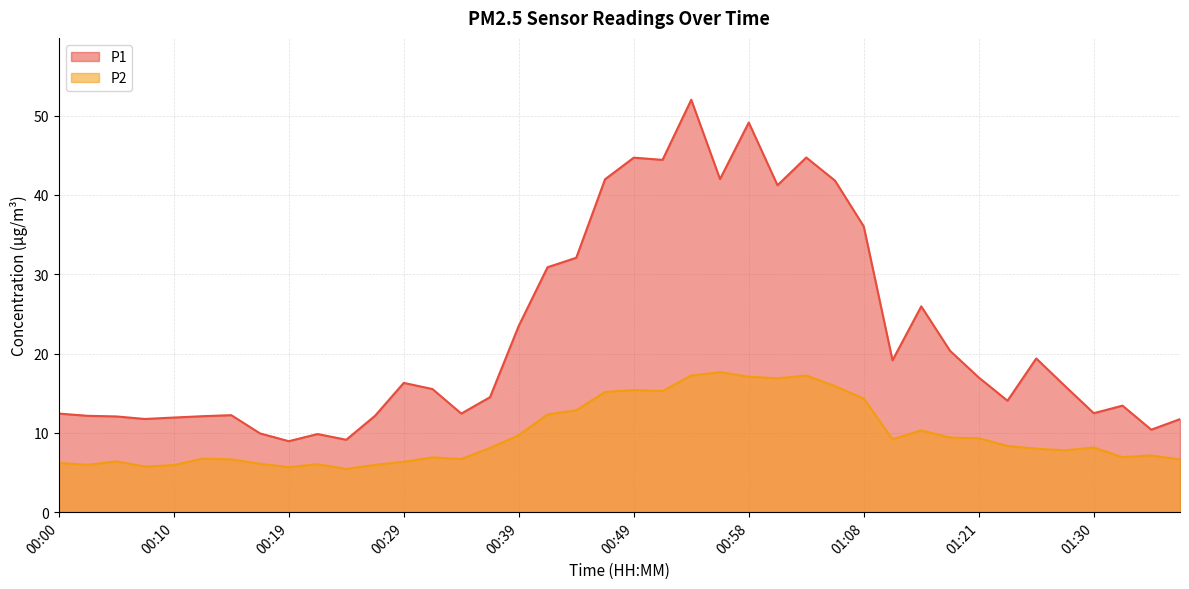

Reading left to right, extract all data points from this chart.

P1: 12.4	12.2	12.1	11.8	11.9	12.1	12.2	9.9	8.9	9.8	9.1	12.2	16.3	15.5	12.4	14.5	23.5	30.9	32.1	42.0	44.7	44.4	52.0	42.0	49.1	41.2	44.7	41.8	36.0	19.1	25.9	20.4	17.0	14.1	19.4	15.9	12.5	13.4	10.4	11.7
P2: 6.2	6.0	6.4	5.8	5.9	6.8	6.7	6.1	5.7	6.0	5.5	6.0	6.3	6.9	6.7	8.1	9.7	12.3	12.8	15.2	15.4	15.3	17.2	17.6	17.1	16.9	17.2	15.9	14.3	9.2	10.3	9.4	9.3	8.3	8.0	7.8	8.2	6.9	7.2	6.7